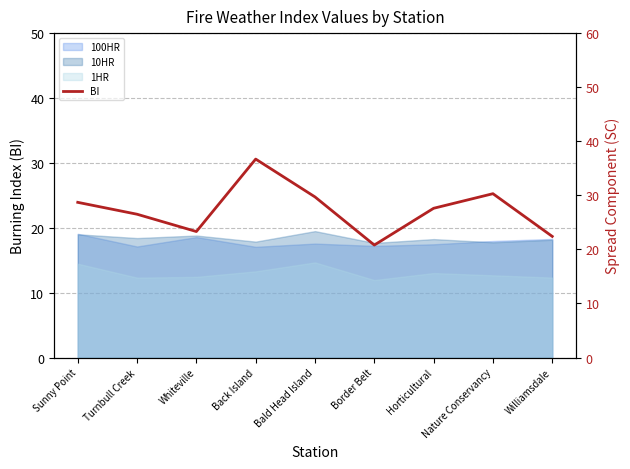

Where does the data first go above 27?

Sunny Point